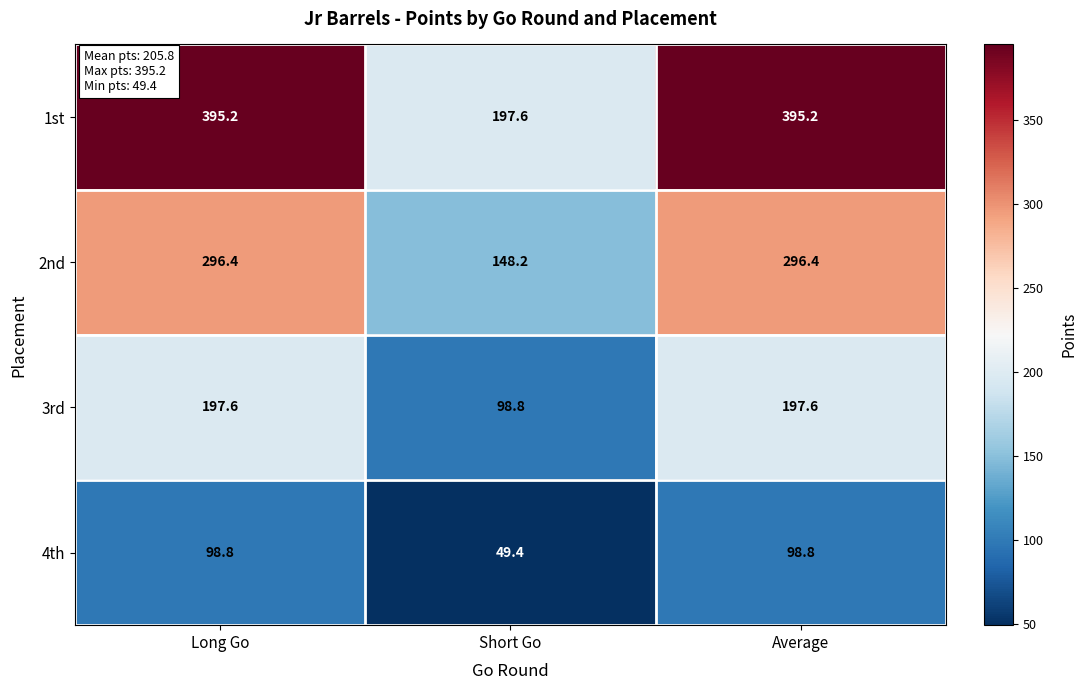

Reading right to left, list all the values displayed in this chart.

1st: 395.2	197.6	395.2
2nd: 296.4	148.2	296.4
3rd: 197.6	98.8	197.6
4th: 98.8	49.4	98.8